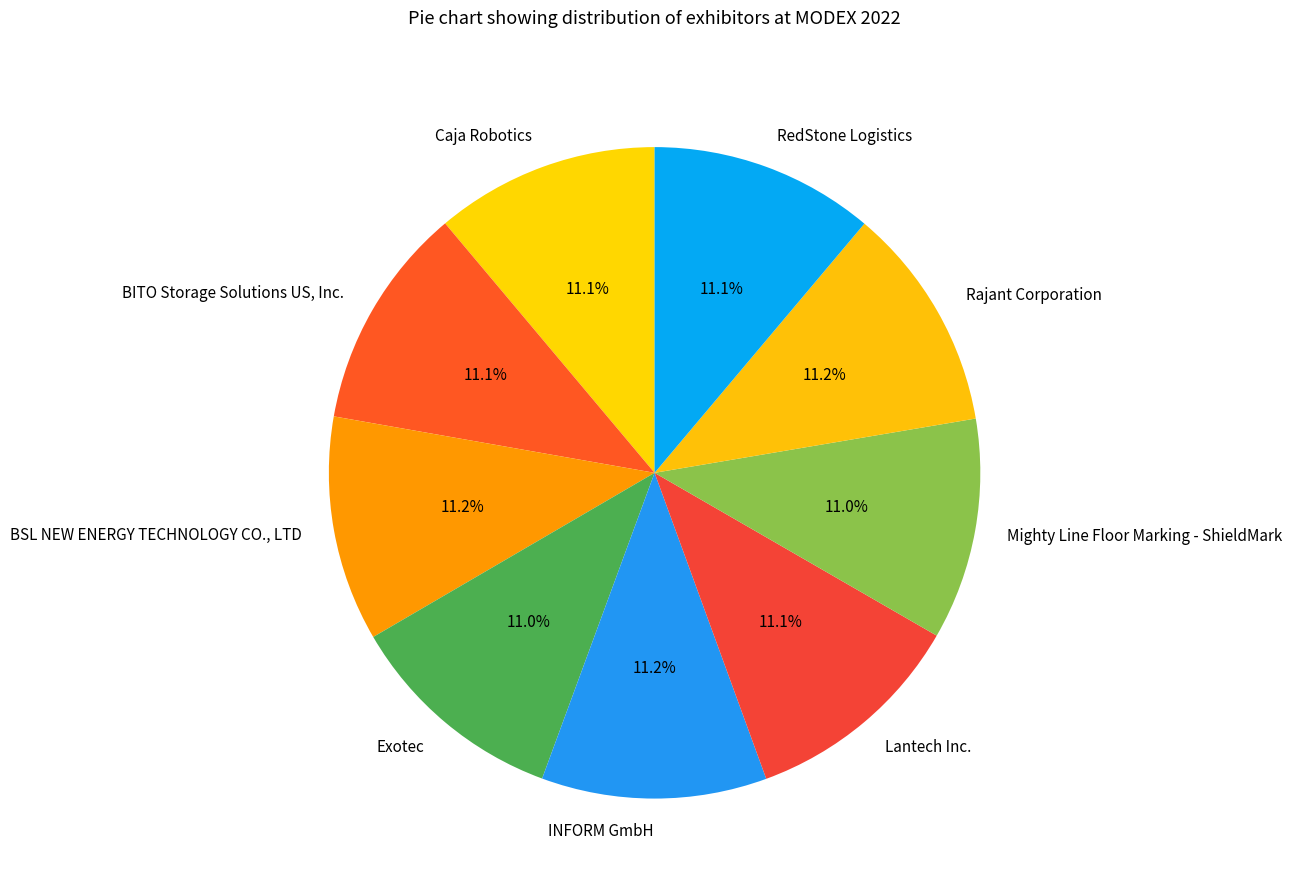

To the nearest percent, what portion does BITO Storage Solutions US, Inc. represent?

11%